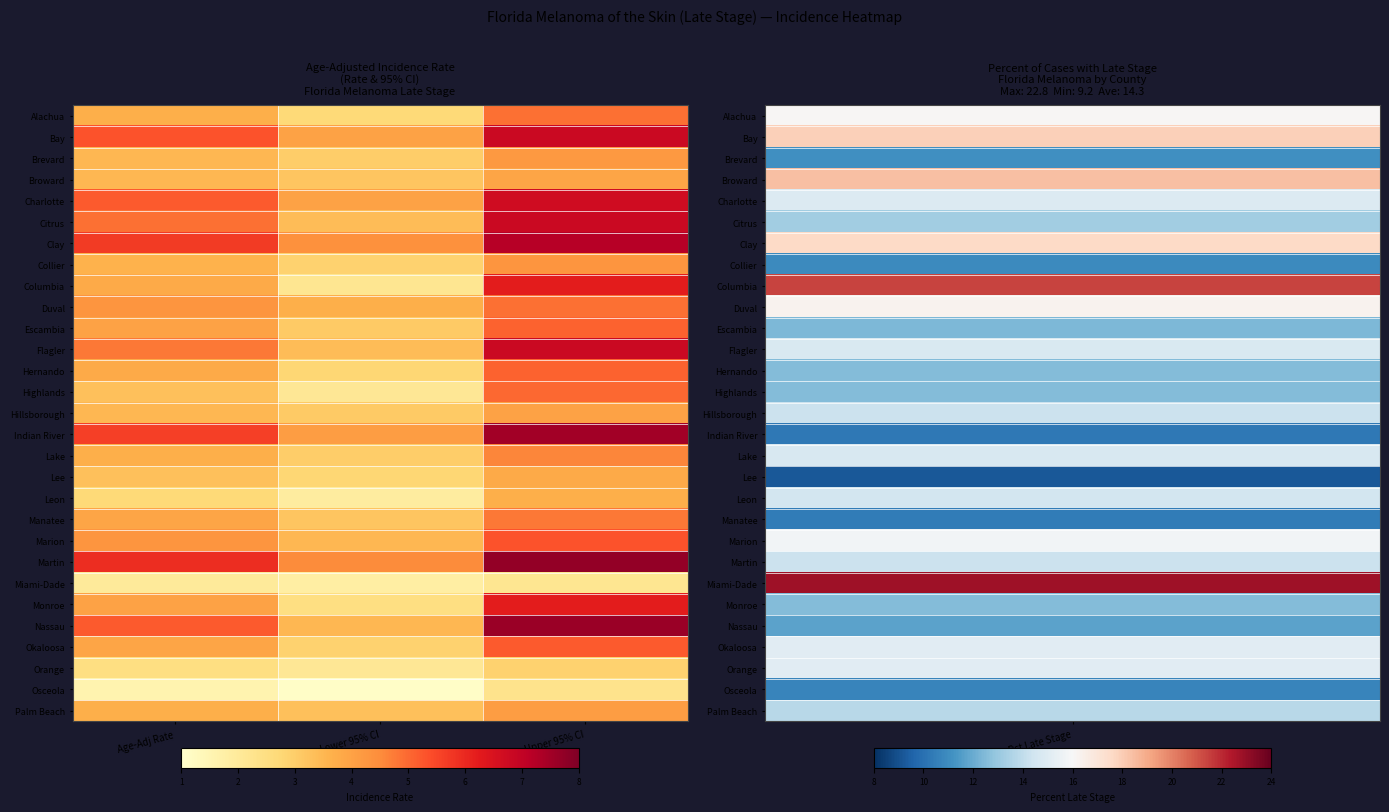

Reading left to right, list all the values displayed in this chart.

Alachua: Age-Adj Rate=3.7	Lower 95% CI=2.7	Upper 95% CI=4.9
Bay: Age-Adj Rate=5.3	Lower 95% CI=4.0	Upper 95% CI=6.8
Brevard: Age-Adj Rate=3.5	Lower 95% CI=3.0	Upper 95% CI=4.2
Broward: Age-Adj Rate=3.5	Lower 95% CI=3.2	Upper 95% CI=3.9
Charlotte: Age-Adj Rate=5.2	Lower 95% CI=4.0	Upper 95% CI=6.7
Citrus: Age-Adj Rate=4.9	Lower 95% CI=3.4	Upper 95% CI=6.8
Clay: Age-Adj Rate=5.7	Lower 95% CI=4.4	Upper 95% CI=7.2
Collier: Age-Adj Rate=3.6	Lower 95% CI=2.9	Upper 95% CI=4.3
Columbia: Age-Adj Rate=3.8	Lower 95% CI=2.2	Upper 95% CI=6.2
Duval: Age-Adj Rate=4.3	Lower 95% CI=3.7	Upper 95% CI=4.9
Escambia: Age-Adj Rate=4.0	Lower 95% CI=3.1	Upper 95% CI=5.1
Flagler: Age-Adj Rate=4.8	Lower 95% CI=3.4	Upper 95% CI=6.8
Hernando: Age-Adj Rate=3.8	Lower 95% CI=2.8	Upper 95% CI=5.1
Highlands: Age-Adj Rate=3.3	Lower 95% CI=2.1	Upper 95% CI=5.0
Hillsborough: Age-Adj Rate=3.5	Lower 95% CI=3.1	Upper 95% CI=4.0
Indian River: Age-Adj Rate=5.6	Lower 95% CI=4.1	Upper 95% CI=7.5
Lake: Age-Adj Rate=3.7	Lower 95% CI=3.0	Upper 95% CI=4.6
Lee: Age-Adj Rate=3.3	Lower 95% CI=2.8	Upper 95% CI=3.8
Leon: Age-Adj Rate=2.7	Lower 95% CI=1.9	Upper 95% CI=3.7
Manatee: Age-Adj Rate=3.9	Lower 95% CI=3.2	Upper 95% CI=4.8
Marion: Age-Adj Rate=4.3	Lower 95% CI=3.5	Upper 95% CI=5.3
Martin: Age-Adj Rate=5.9	Lower 95% CI=4.5	Upper 95% CI=7.7
Miami-Dade: Age-Adj Rate=2.0	Lower 95% CI=1.8	Upper 95% CI=2.2
Monroe: Age-Adj Rate=4.0	Lower 95% CI=2.5	Upper 95% CI=6.2
Nassau: Age-Adj Rate=5.2	Lower 95% CI=3.5	Upper 95% CI=7.6
Okaloosa: Age-Adj Rate=3.9	Lower 95% CI=2.9	Upper 95% CI=5.2
Orange: Age-Adj Rate=2.5	Lower 95% CI=2.1	Upper 95% CI=2.9
Osceola: Age-Adj Rate=1.6	Lower 95% CI=1.1	Upper 95% CI=2.3
Palm Beach: Age-Adj Rate=3.7	Lower 95% CI=3.3	Upper 95% CI=4.1